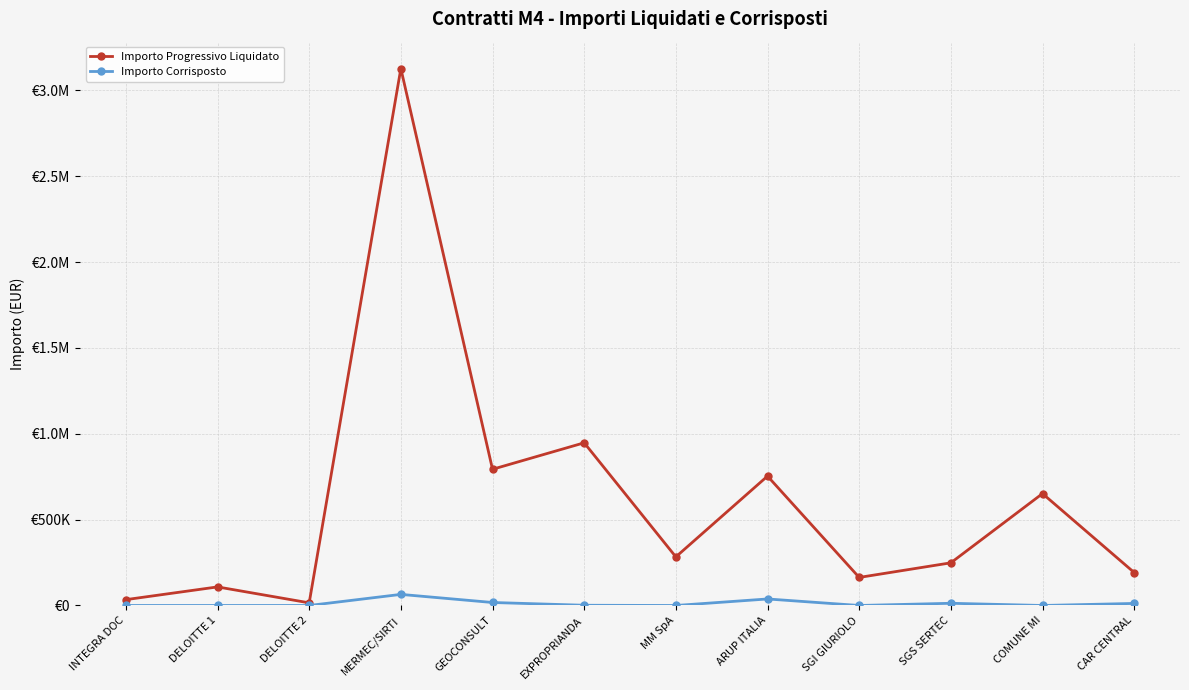

Reading left to right, what are all the values shown in this chart?

Importo Progressivo Liquidato: 34038.0	108199.1	15372.0	3127582.7	793359.6	947634.4	283140.0	753565.1	163394.6	248518.3	651720.7	192109.7
Importo Corrisposto: 0.0	0.0	0.0	64610.1	17424.0	1365.6	0.0	38000.0	0.0	12881.2	0.0	12000.0